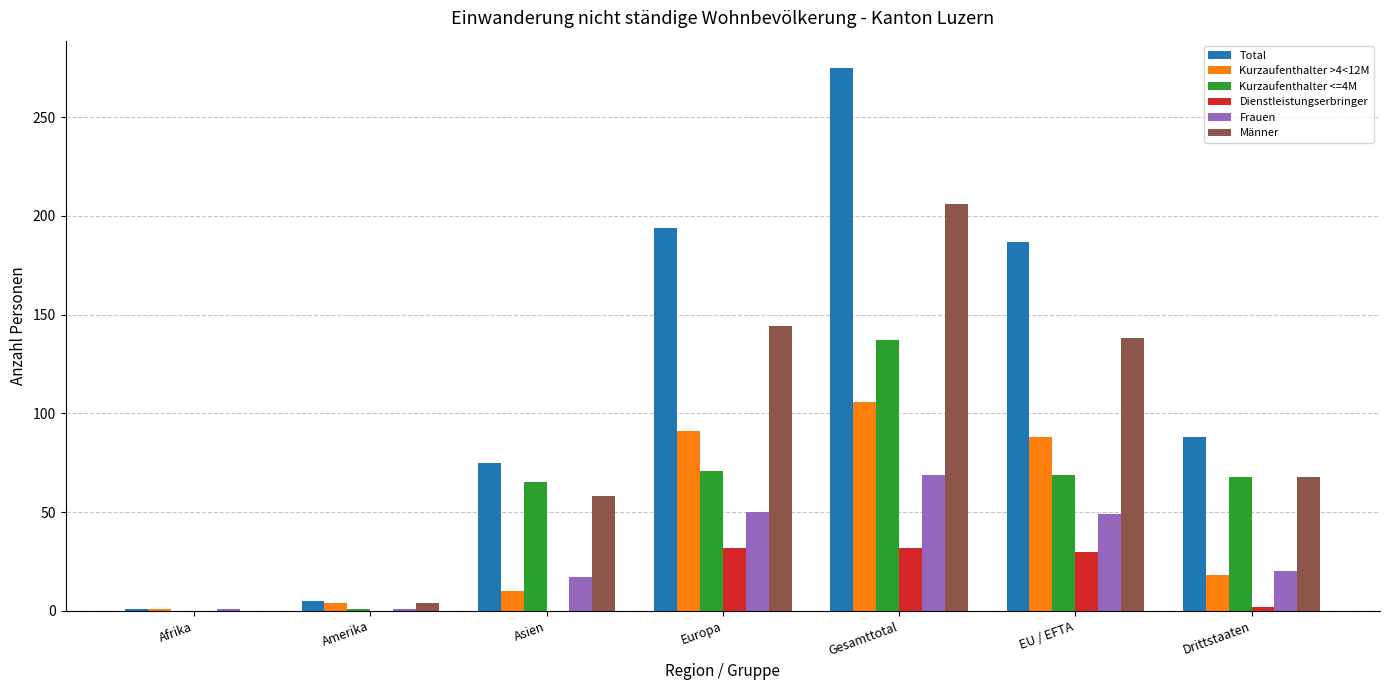

How many categories are shown in the chart?

7